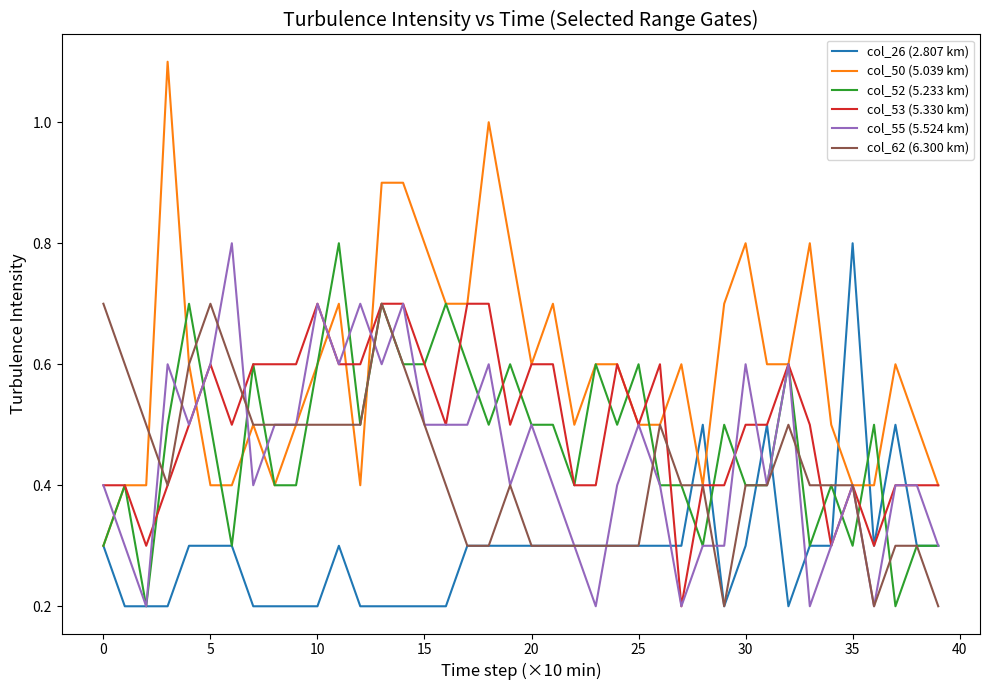

Which series has the widest spread of values?

col_50 (5.039 km)